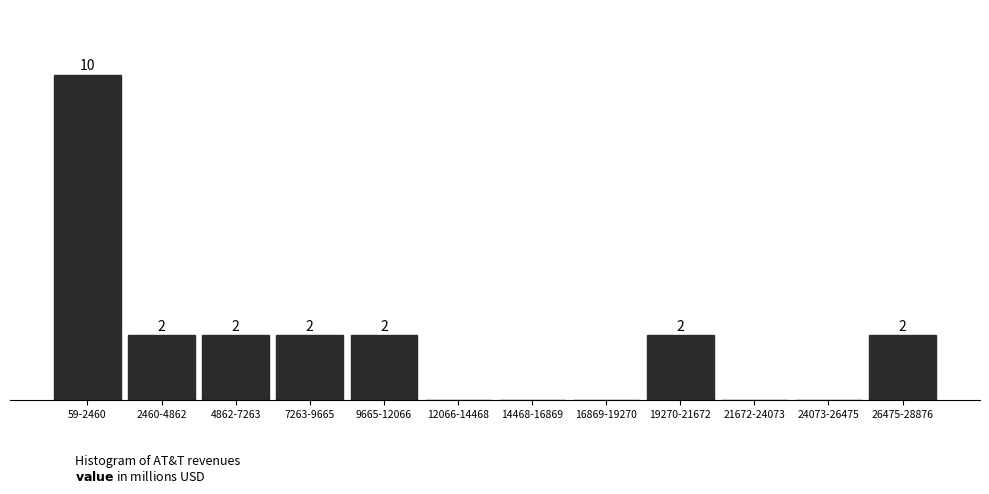

Which category has the highest value across all series?

59-2460